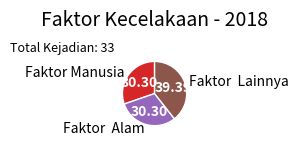

What is the largest slice in the pie chart?

Faktor Lainnya